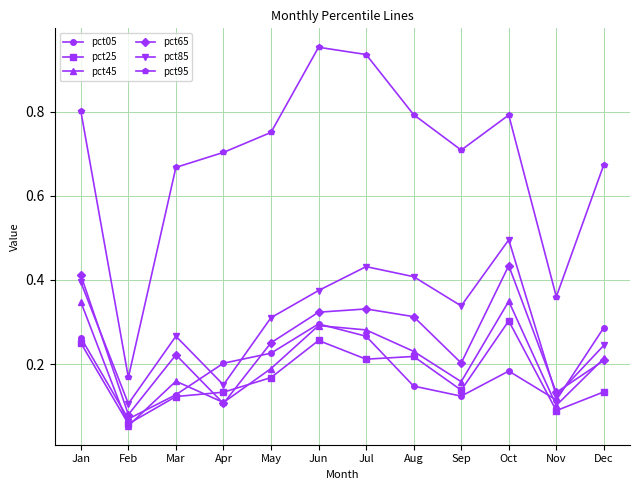

The value of pct05 at May is 0.2. True or false?

True